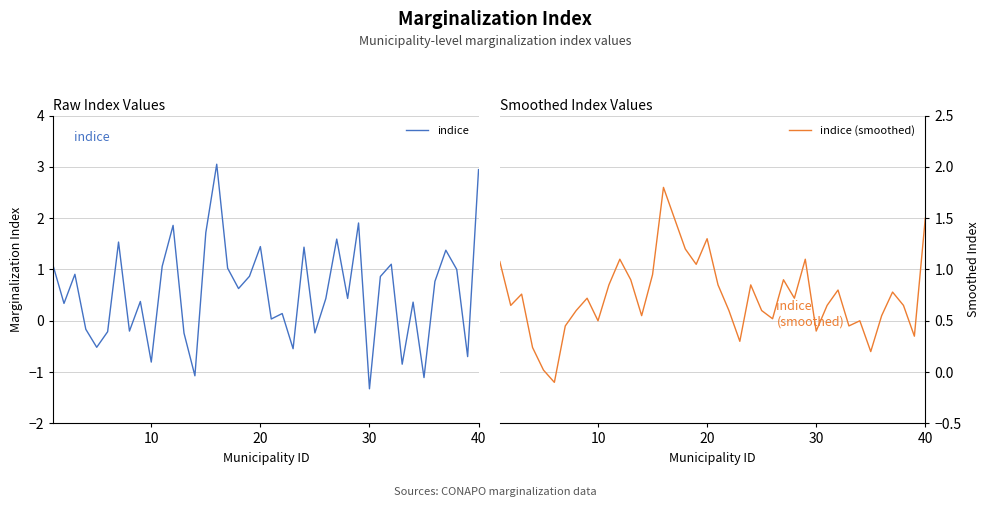

What is the maximum value for indice?

3.1